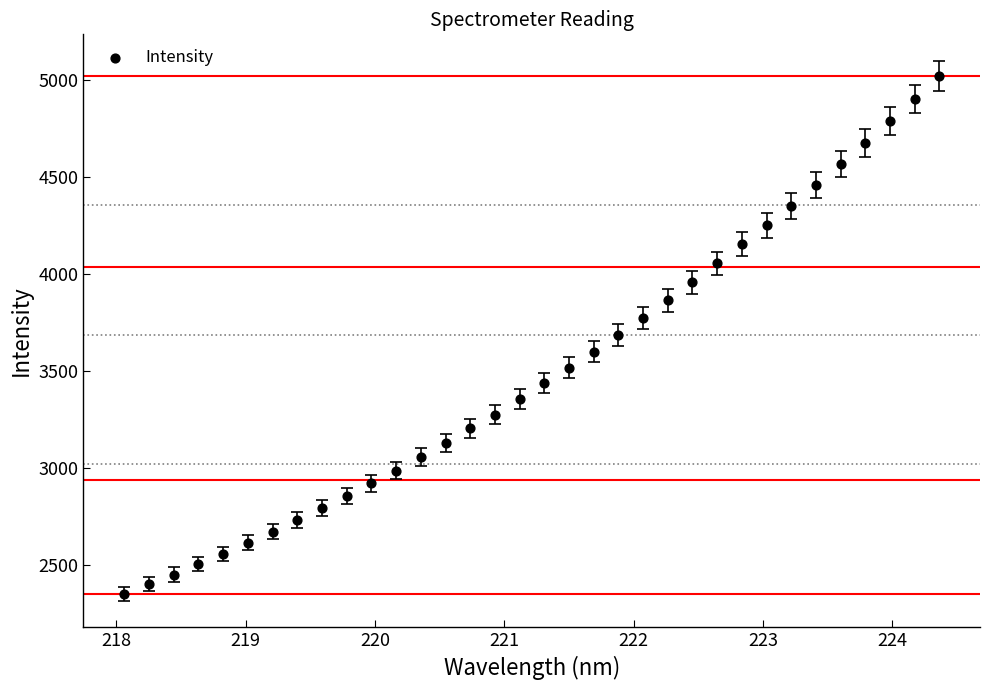

What is the range of Y values (max minus min)?

2668.0